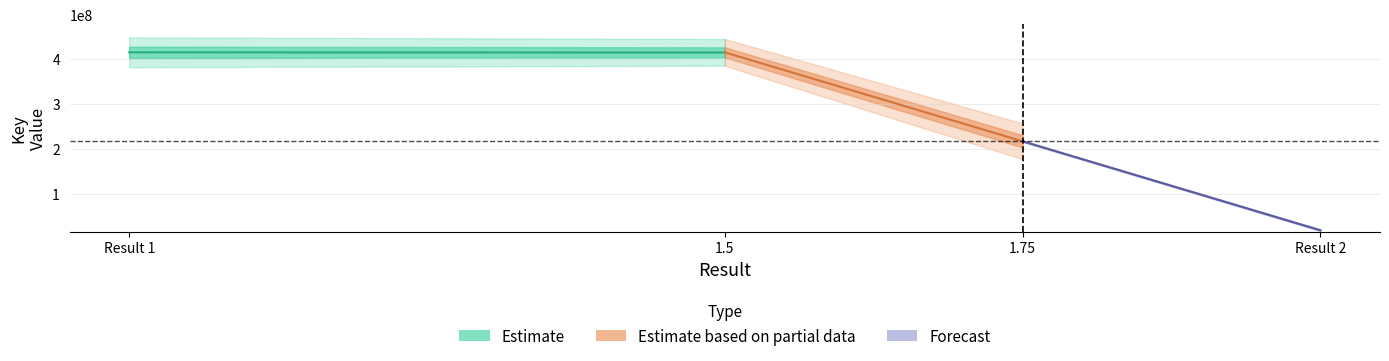

What value does the data have at 2?

18388553